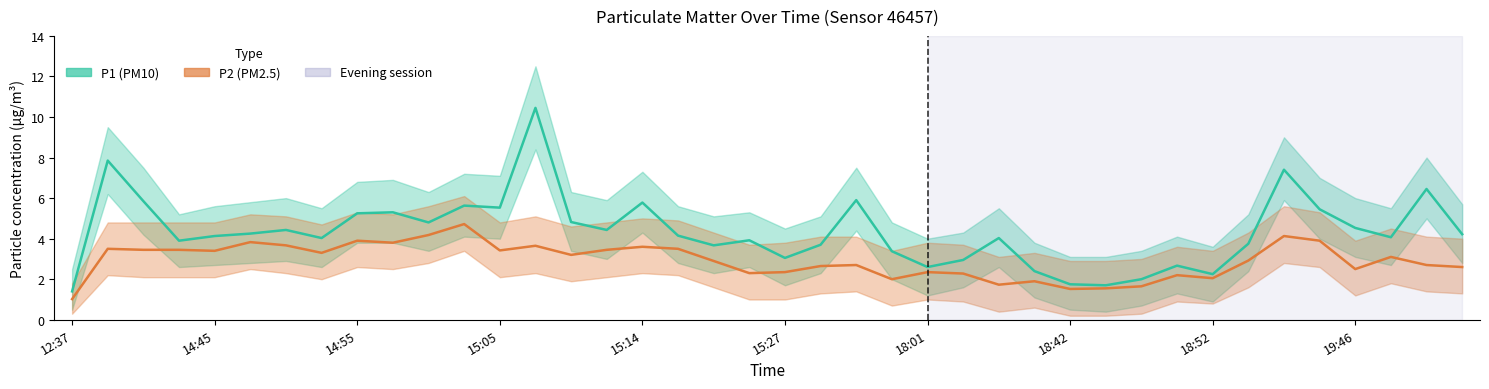

What is the difference between the maximum and minimum values in the P2 (PM2.5) series?

3.7